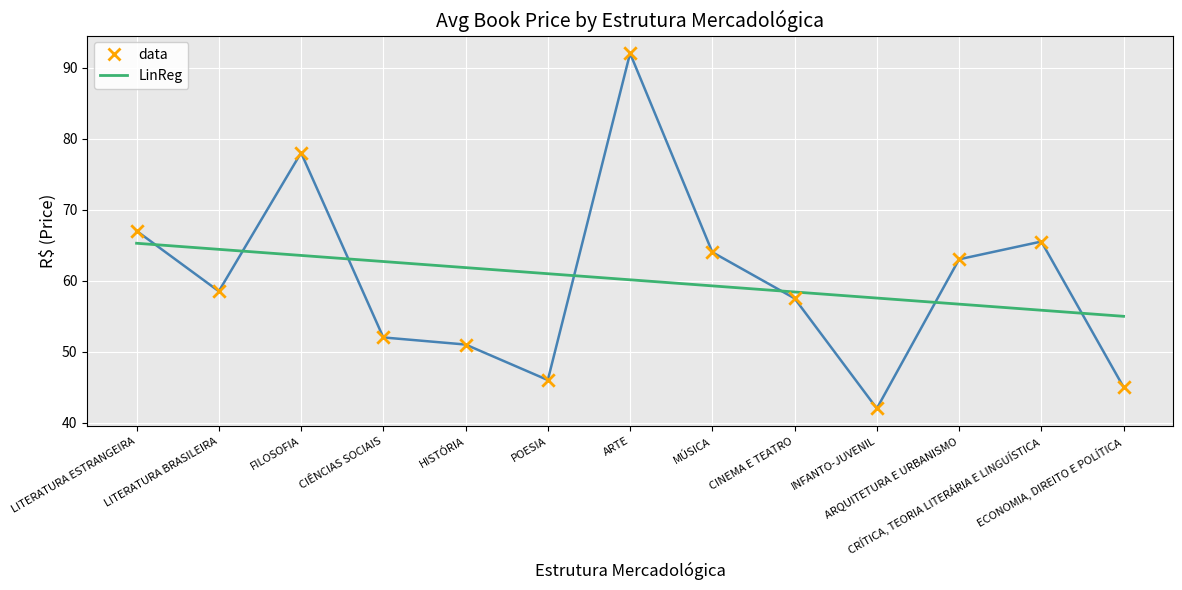

Is the value of data at POESIA greater than the value of LinReg at LITERATURA BRASILEIRA?

No